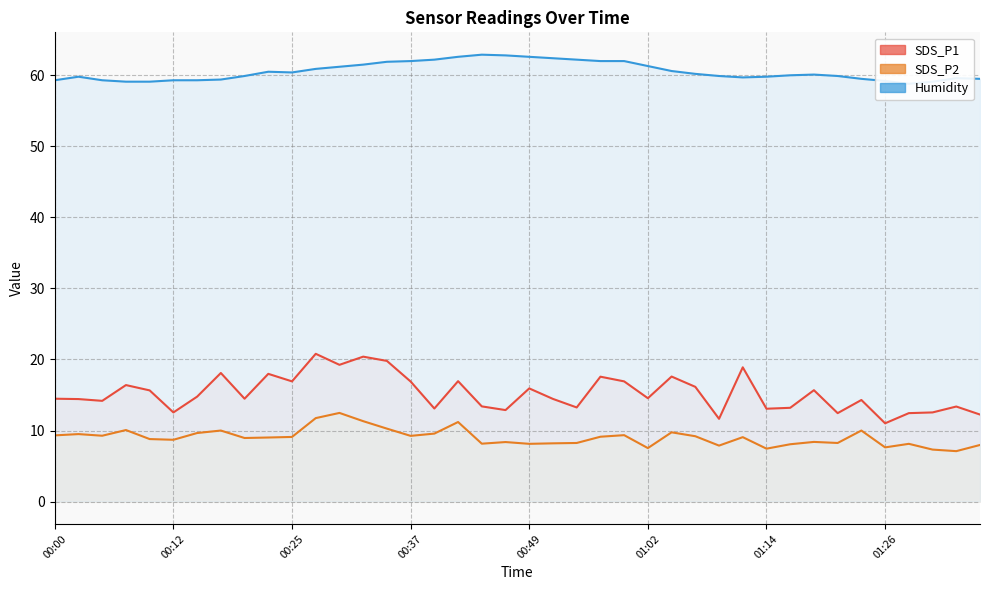

Which series has the largest total across all categories?

Humidity